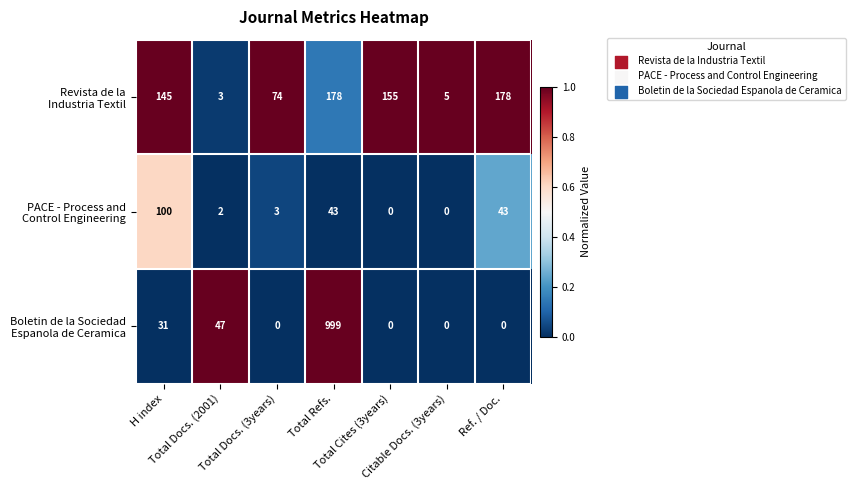

What is the greatest value displayed?

999